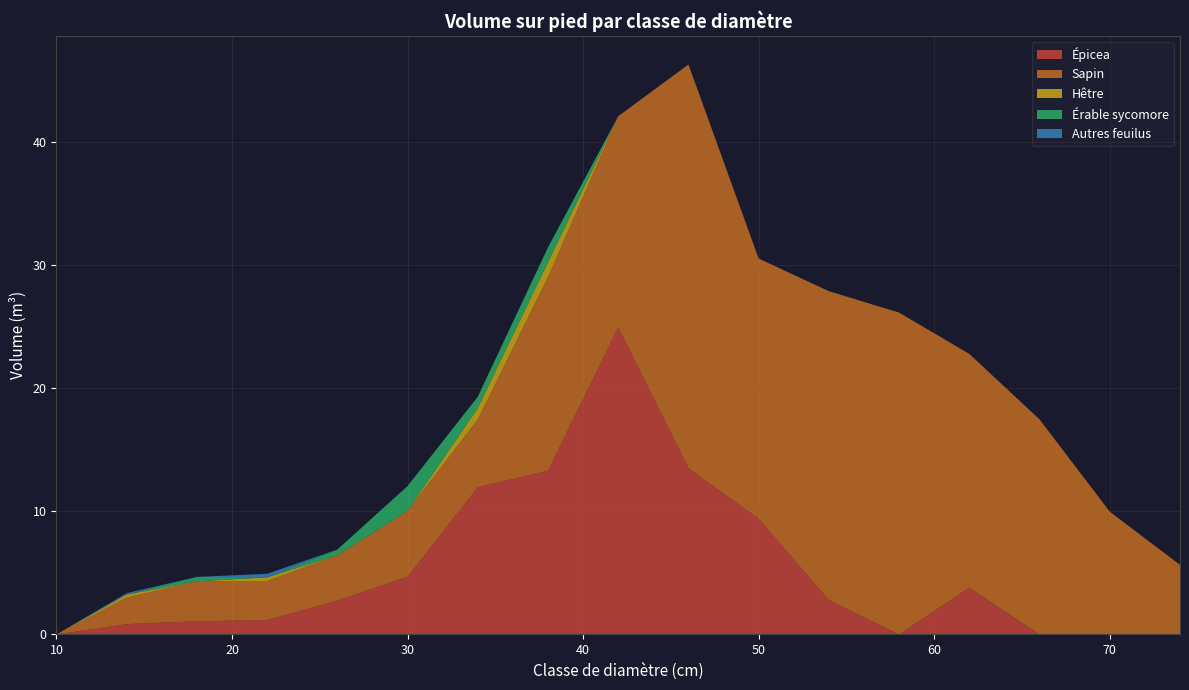

Reading left to right, transcribe all the data shown in this chart.

Épicea: 0.0	0.8	1.1	1.2	2.8	4.7	12.0	13.3	25.0	13.5	9.4	2.8	0.0	3.8	0.0	0.0	0.0
Sapin: 0.0	2.2	3.2	3.2	3.7	5.4	5.5	15.7	17.2	32.8	21.1	25.1	26.2	19.0	17.5	10.0	5.7
Hêtre: 0.0	0.2	0.0	0.3	0.0	0.0	0.9	1.2	0.0	0.0	0.0	0.0	0.0	0.0	0.0	0.0	0.0
Érable sycomore: 0.0	0.0	0.4	0.0	0.5	2.0	0.9	1.2	0.0	0.0	0.0	0.0	0.0	0.0	0.0	0.0	0.0
Autres feuilus: 0.0	0.1	0.0	0.3	0.0	0.0	0.0	0.0	0.0	0.0	0.0	0.0	0.0	0.0	0.0	0.0	0.0